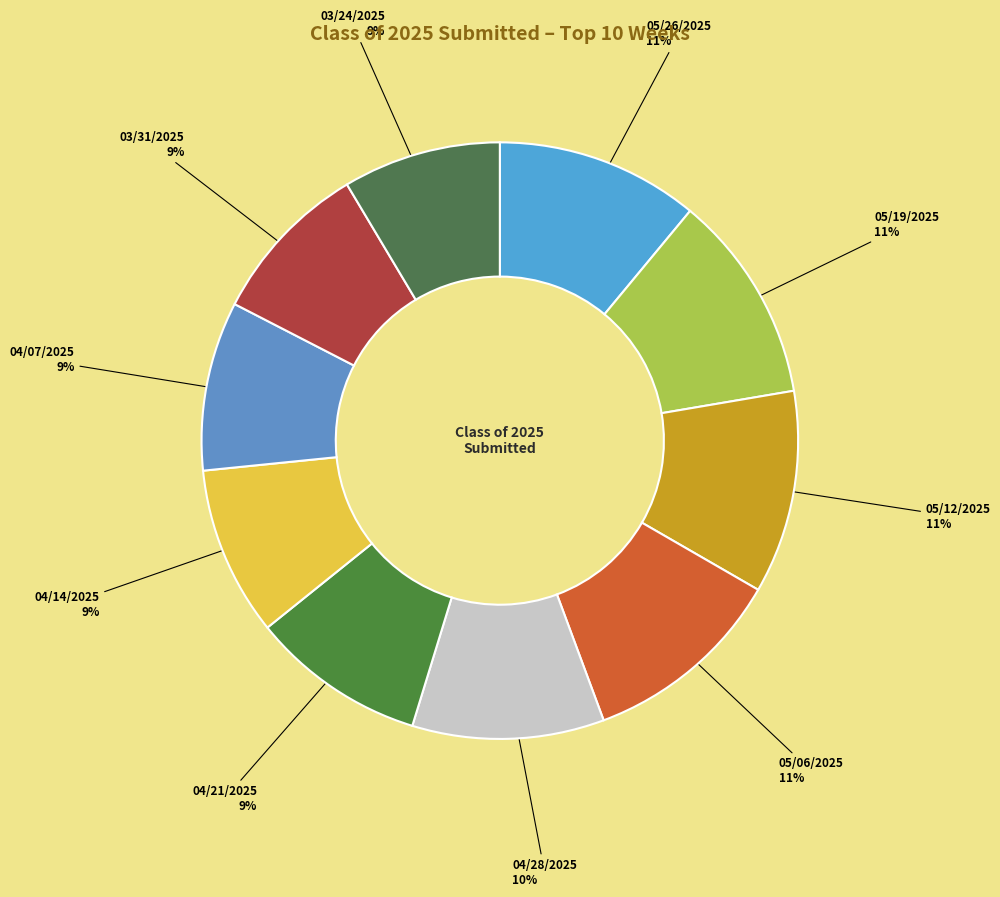

What percentage is the 04/07/2025 slice, to the nearest percent?

9%